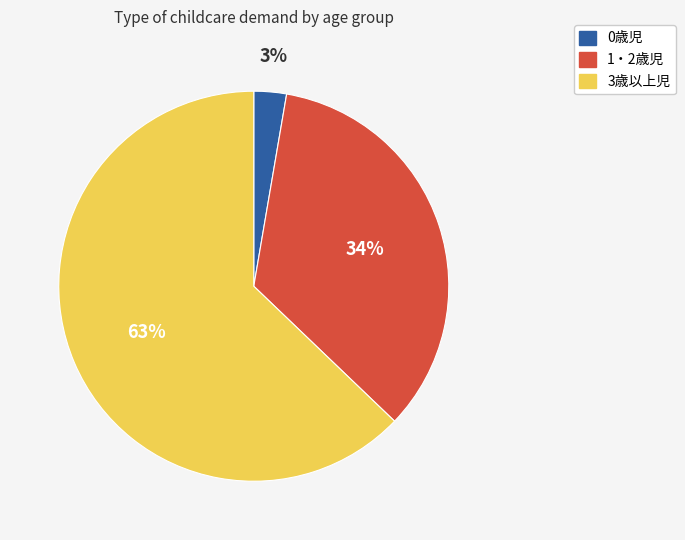

Is the sum of 1・2歳児 and 3歳以上児 greater than half?

Yes